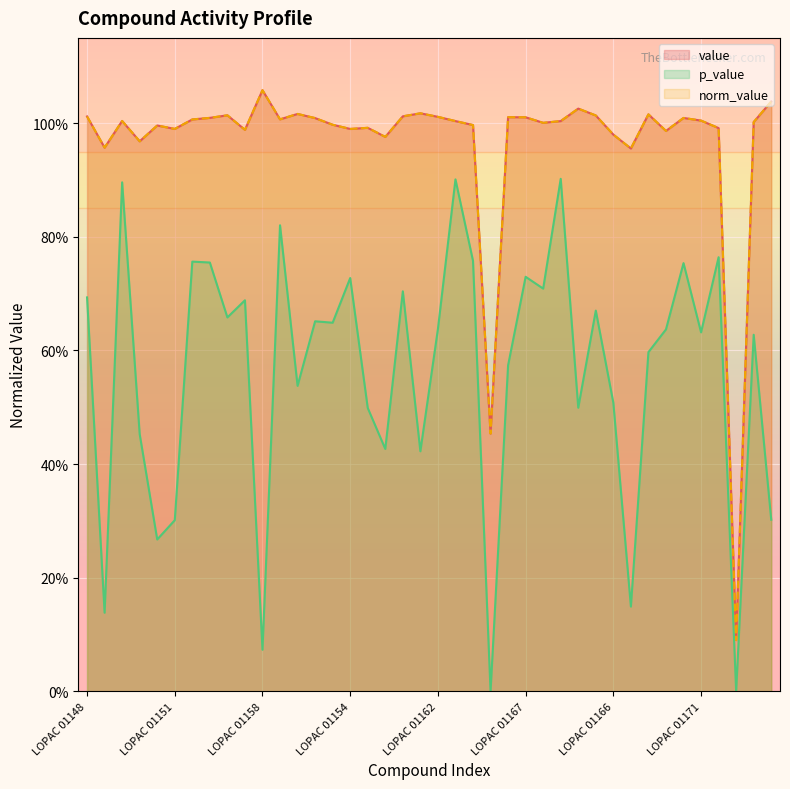

What is the minimum value for norm_value?

0.1